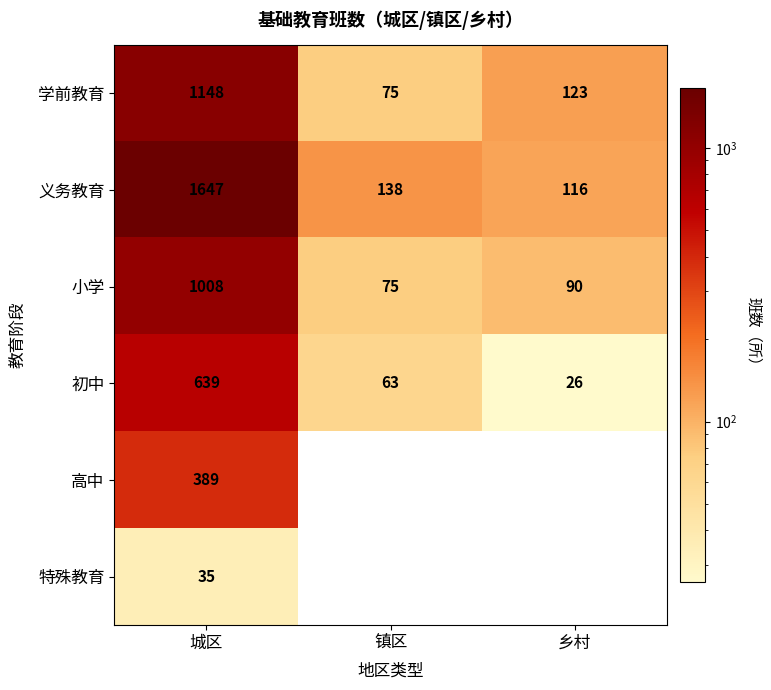

Count the number of data series in this chart.

6